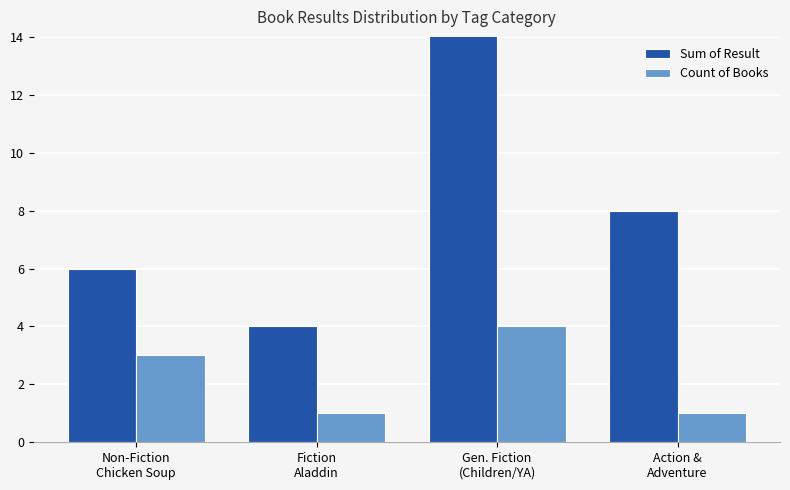

Read the Sum of Result value at Gen. Fiction
(Children/YA), to the nearest 10.

30